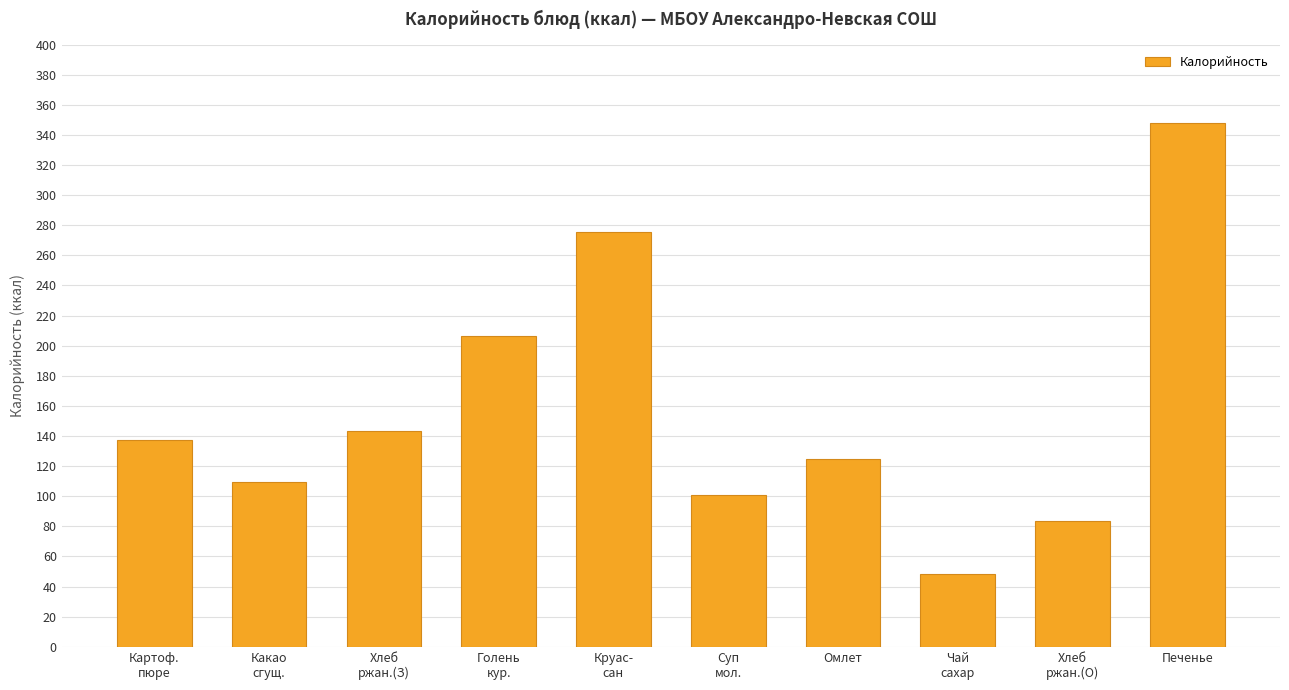

Is it true that the value at Хлеб
ржан.(З) is 201.9?

False